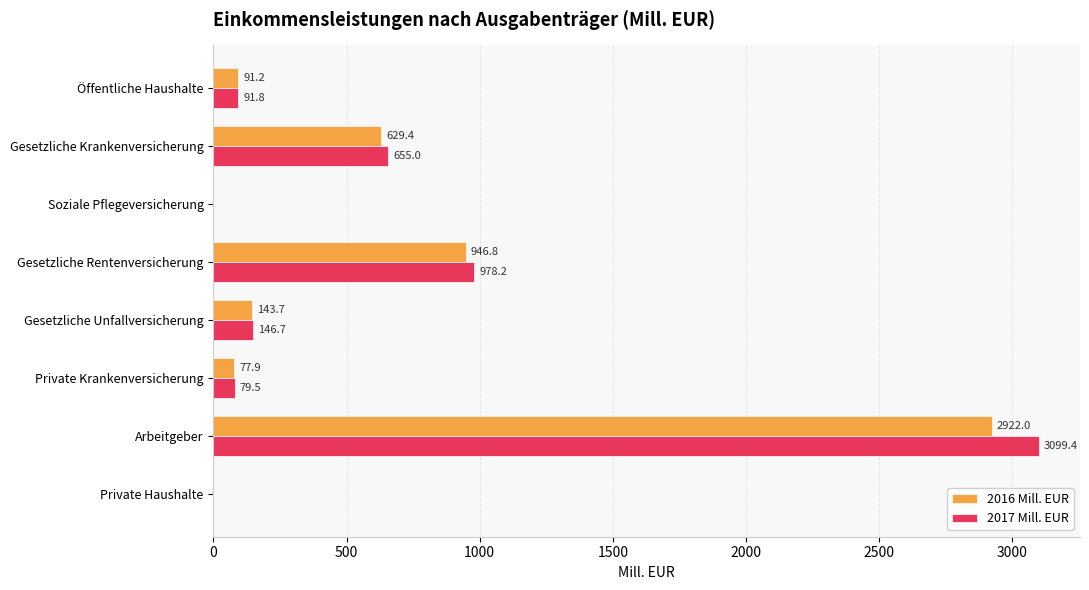

What is the sum of the 2016 Mill. EUR values at Soziale Pflegeversicherung and Gesetzliche Unfallversicherung?

143.7